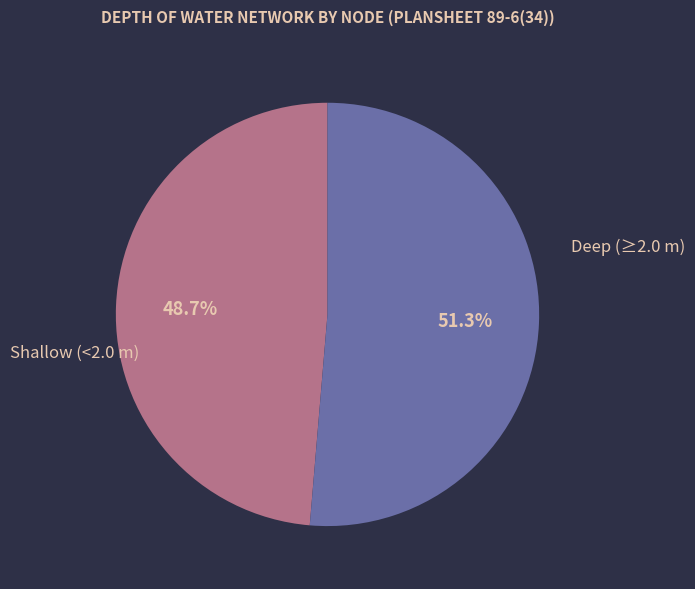

Is there a majority slice in this chart?

Yes